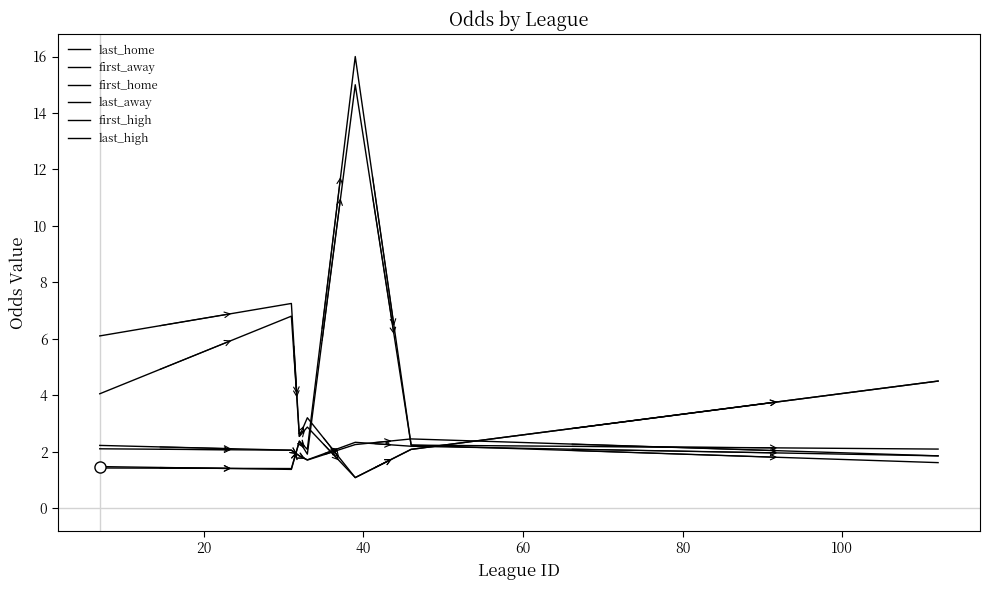

What is the value of the first_home point at the 4th from the left?

2.1